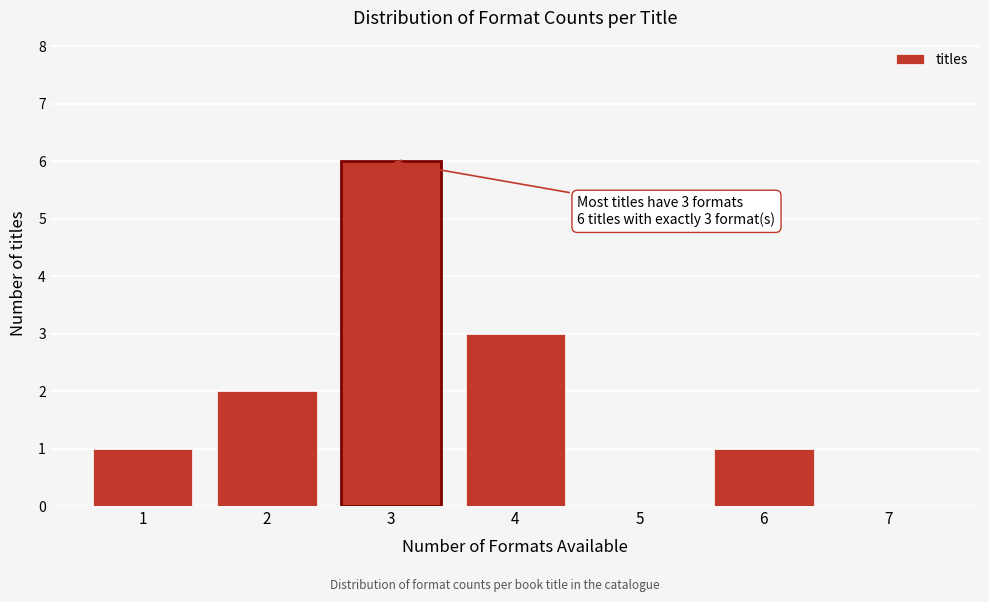

Which range on the x-axis has the tallest bar?

2.5 to 3.5